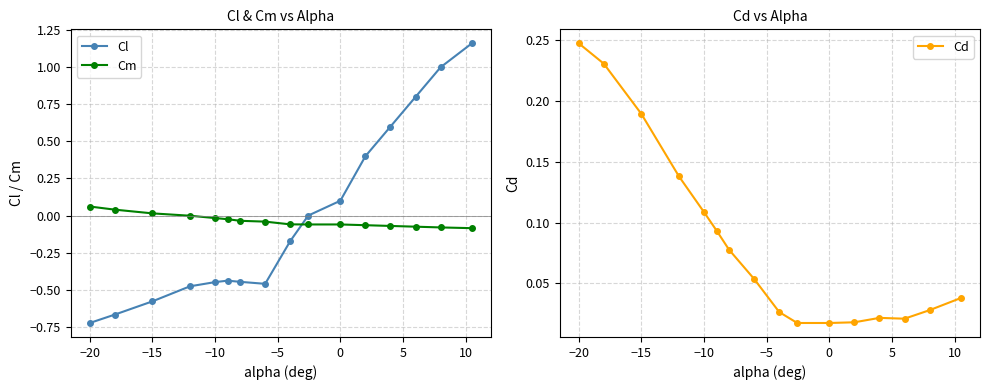

True or false: Cd and Cm cross at least once.

False